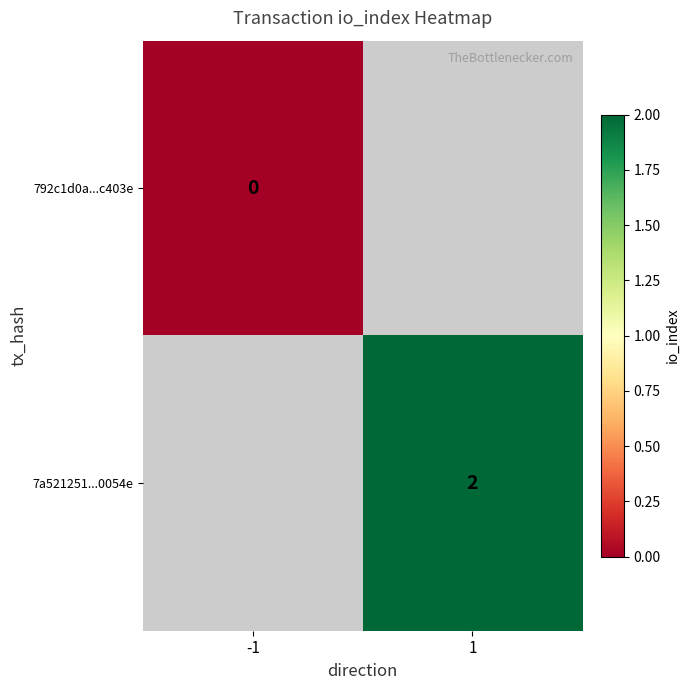

True or false: 7a521251...0054e has a value of 2 at 1.

True